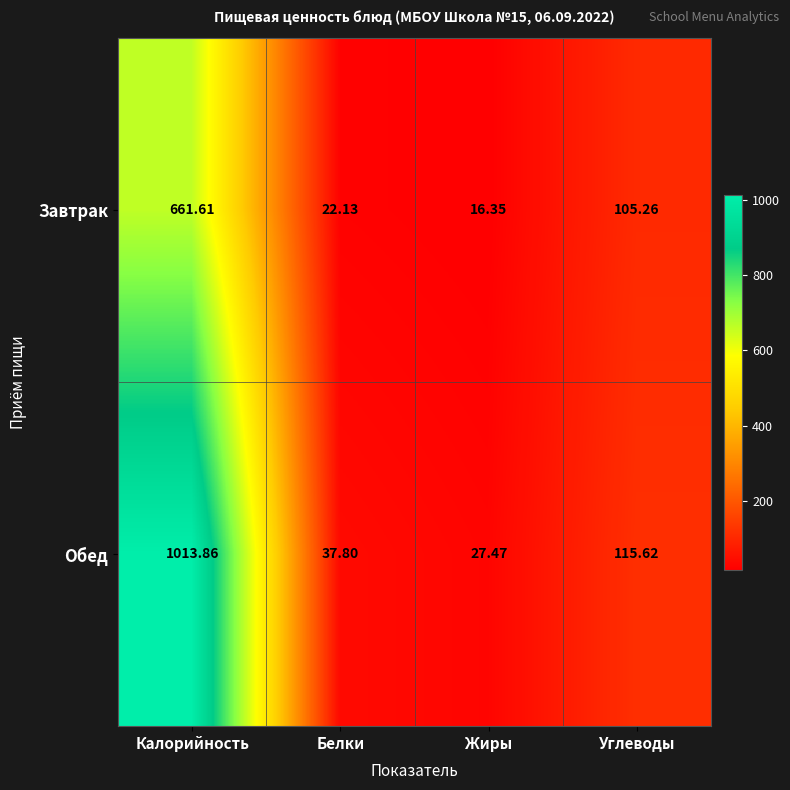

Rank the series at Калорийность from lowest to highest value.

Завтрак, Обед